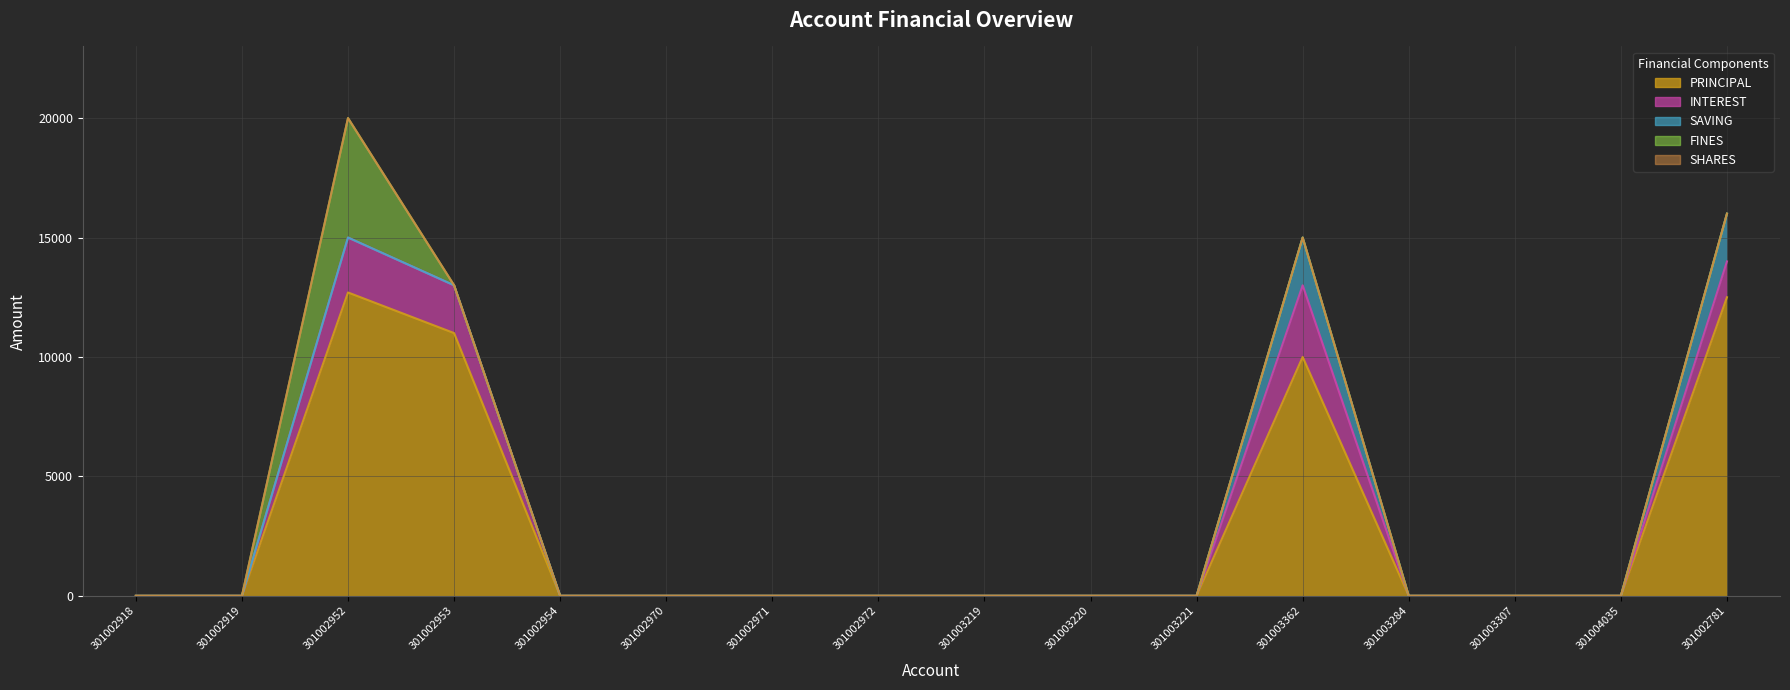

True or false: SHARES and FINES cross at least once.

False